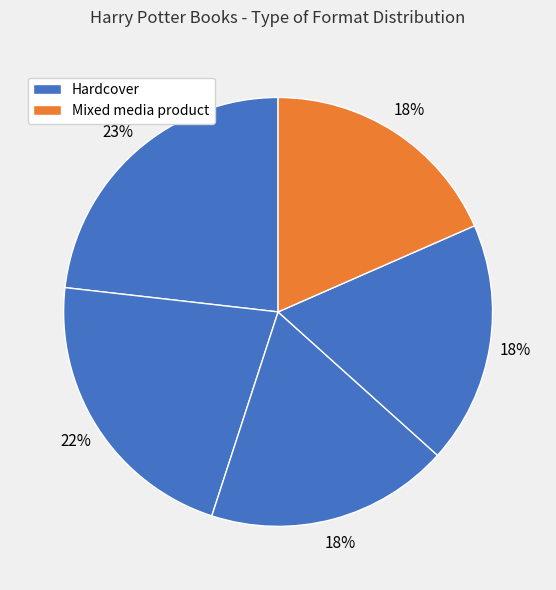

Count the number of slices in the pie.

5